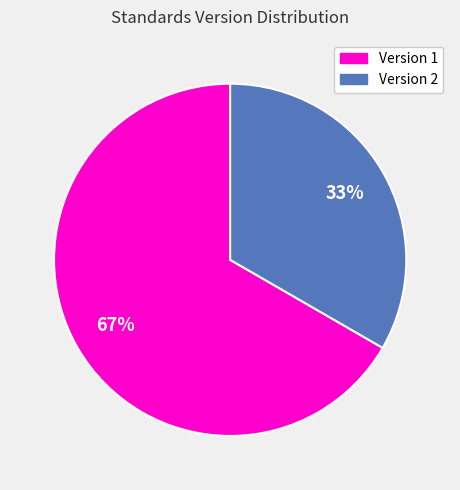

Is the sum of Version 2 and Version 1 greater than half?

Yes